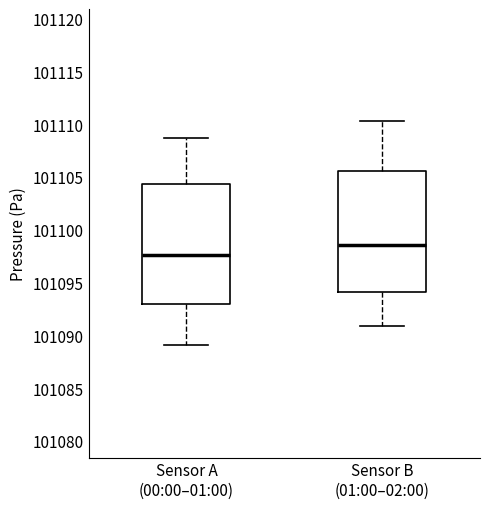

Reading left to right, transcribe this box plot: for each box, give where its median line is, the range the box spans, and where its two whiskers end, as read against the y-axis. The values are not printed on the chart, so give them approximately, as read against the axis.

Sensor A (00:00–01:00): median 101097.5, box 101093.0 to 101104.5, whiskers 101089.0 to 101108.5
Sensor B (01:00–02:00): median 101098.5, box 101094.0 to 101105.5, whiskers 101091.0 to 101110.5